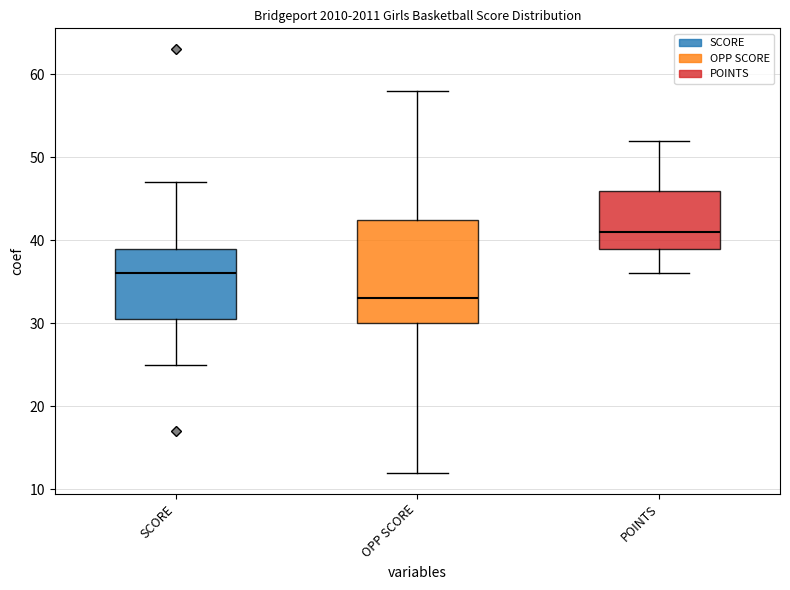

Reading left to right, transcribe this box plot: for each box, give where its median line is, the range the box spans, and where its two whiskers end, as read against the y-axis. The values are not printed on the chart, so give them approximately, as read against the axis.

SCORE: median 36, box 31 to 39, whiskers 25 to 47
OPP SCORE: median 33, box 30 to 43, whiskers 12 to 58
POINTS: median 41, box 39 to 46, whiskers 36 to 52